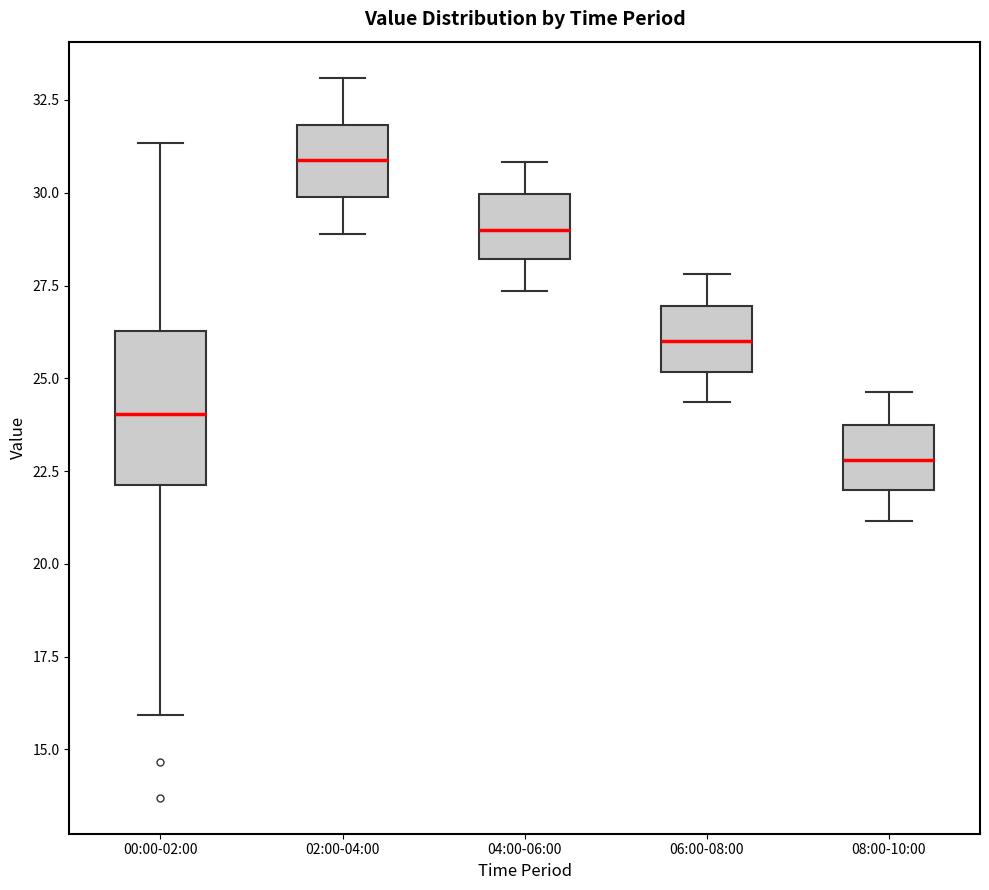

Where is the upper edge of the box for 08:00-10:00 on the y-axis? The values are not printed on the chart, so give them approximately, as read against the axis.

24.0